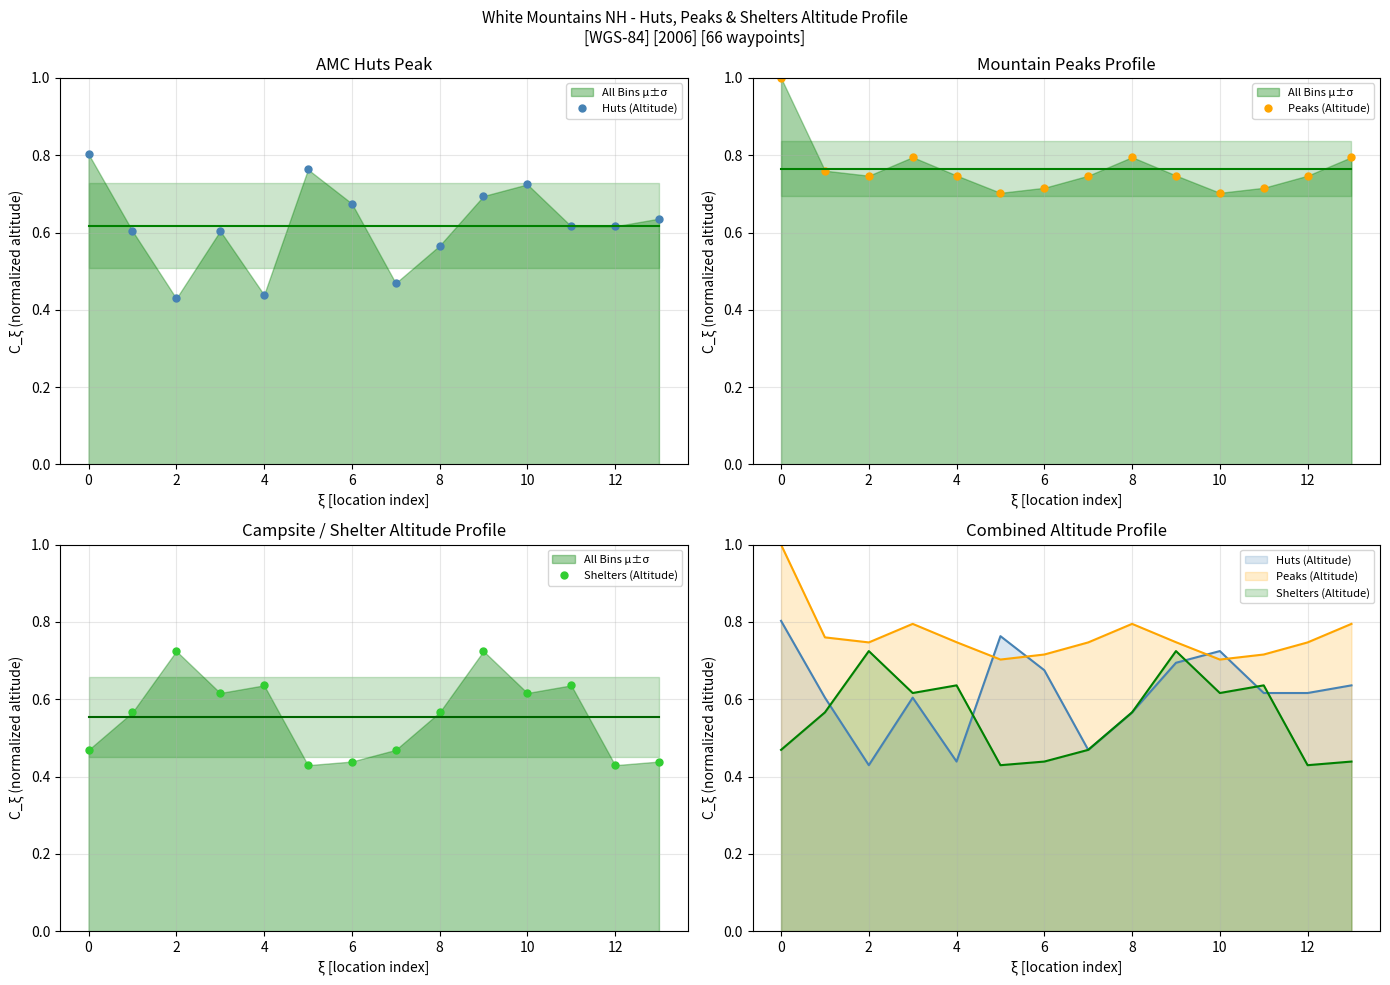

Which series ends up on top after the final intersection of Huts (Altitude) and Peaks (Altitude)?

Peaks (Altitude)